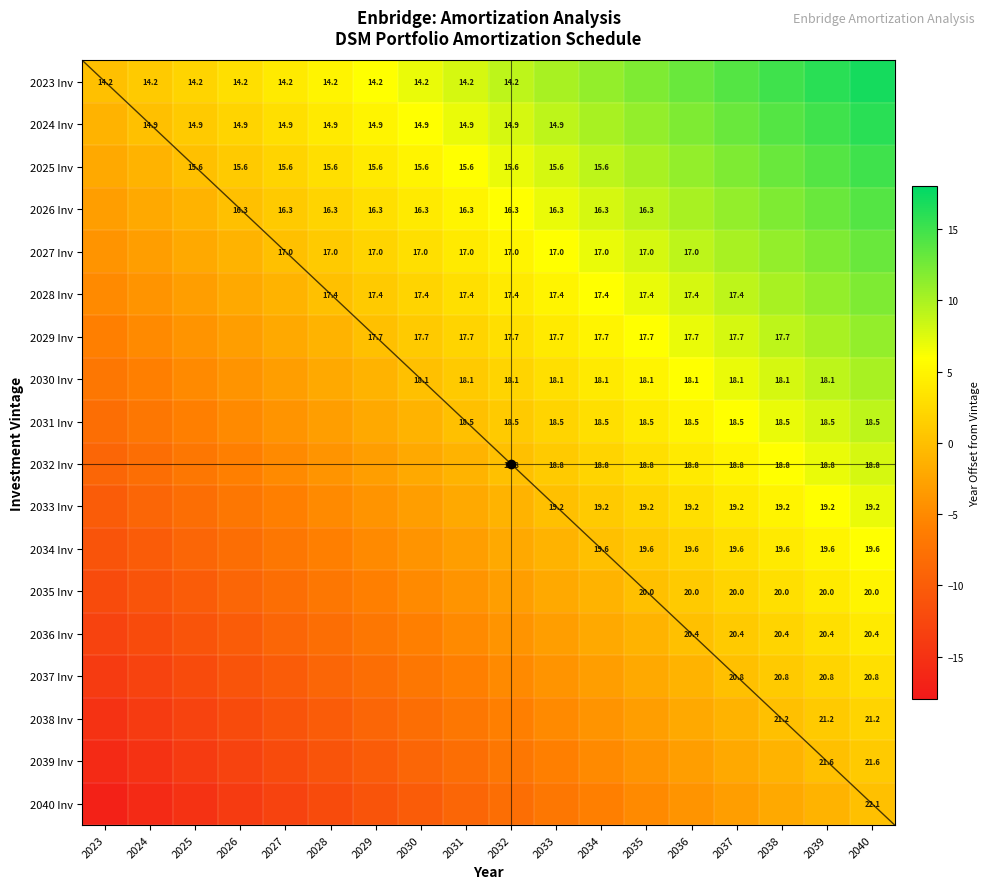

What is the lowest value of the 2026 Inv series?

-3